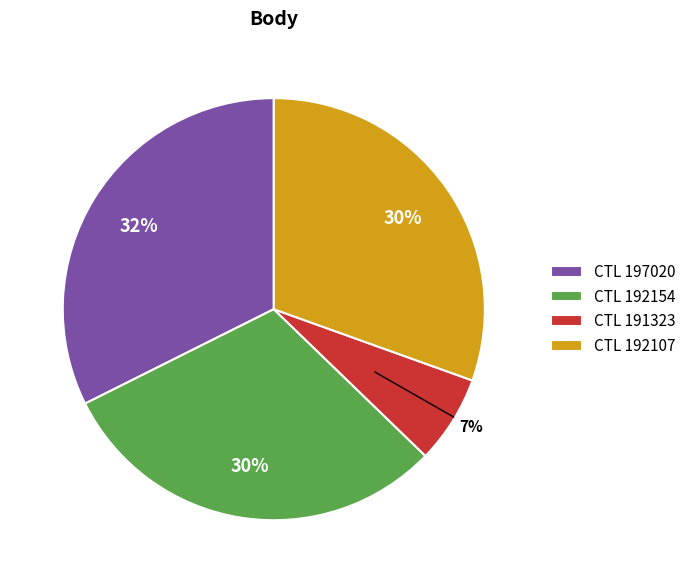

To the nearest percent, what percentage of the pie is CTL 191323?

7%